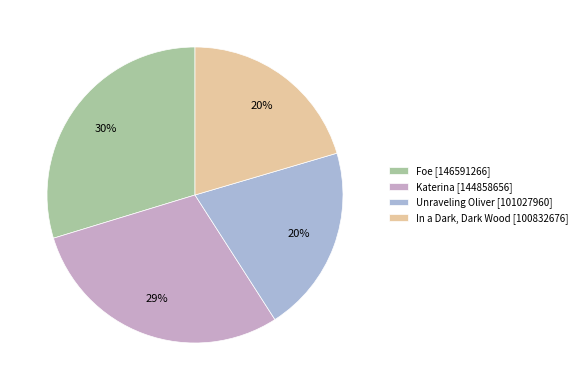

Which category has the smallest portion of the pie?

In a Dark, Dark Wood